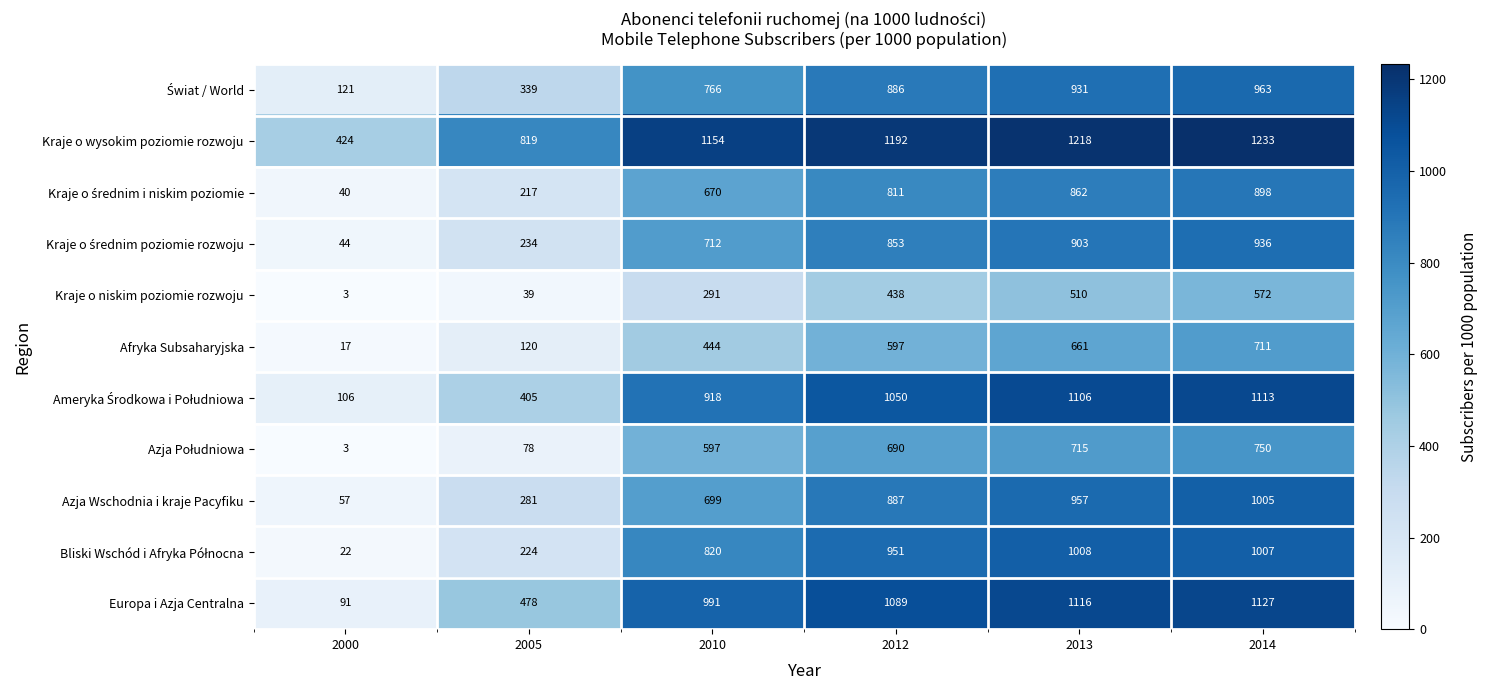

Which category has the highest value across all series?

2014